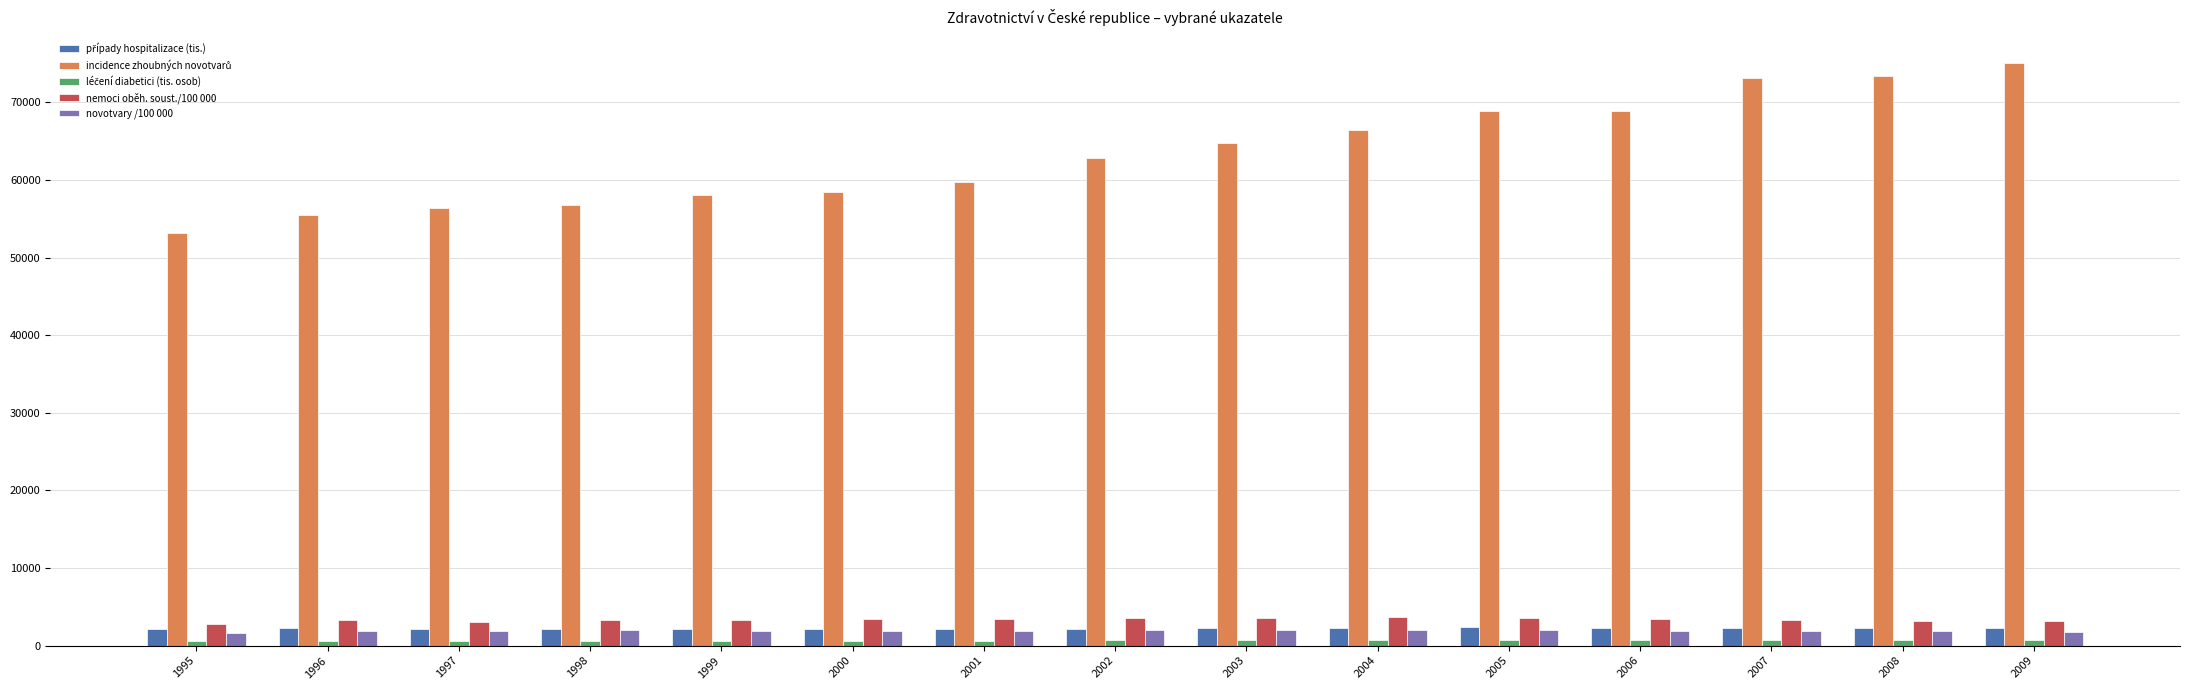

At how many categories does at least one series exceed 31741?

15